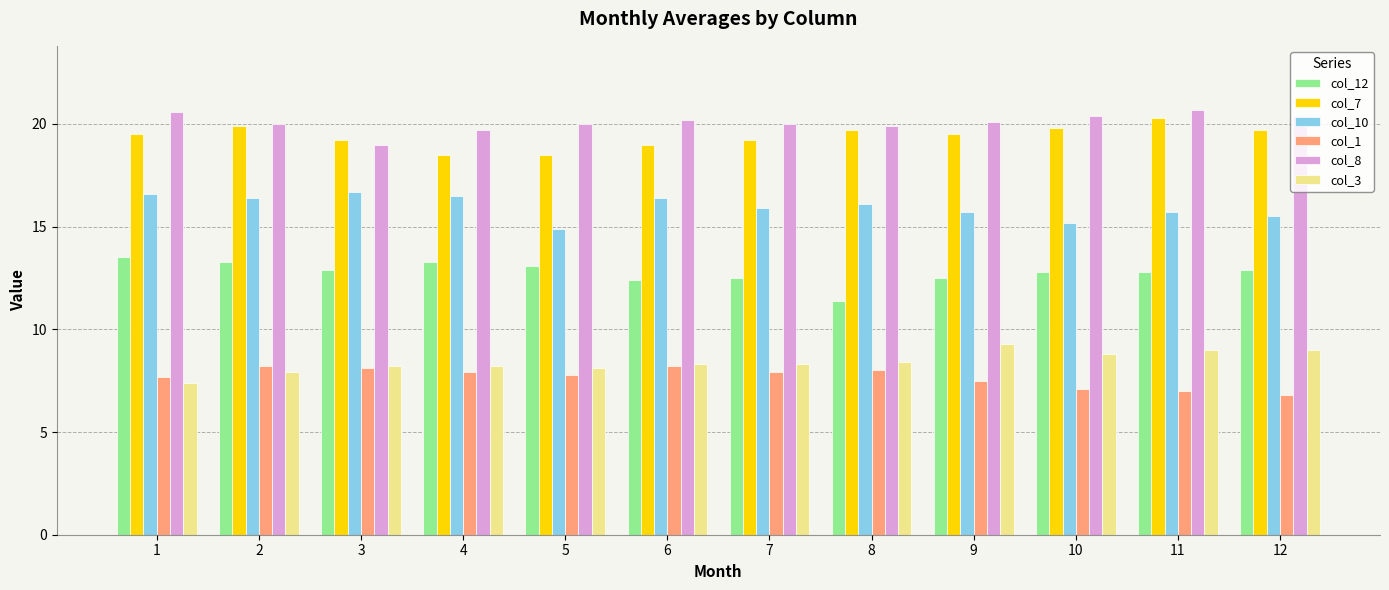

Which label corresponds to the smallest value in the chart?

12